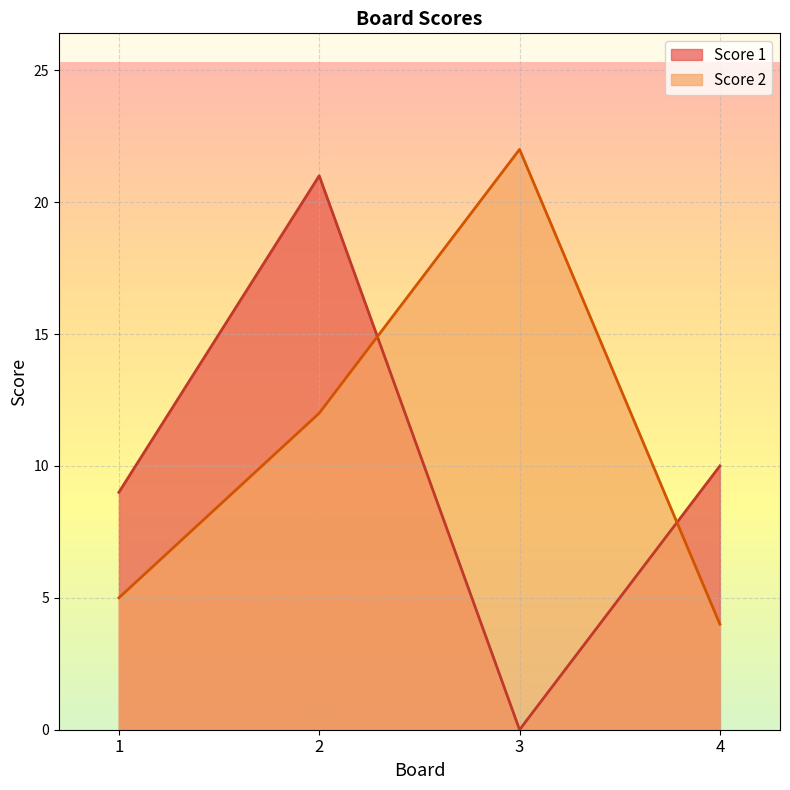

What is the total value across all series at 2?

33